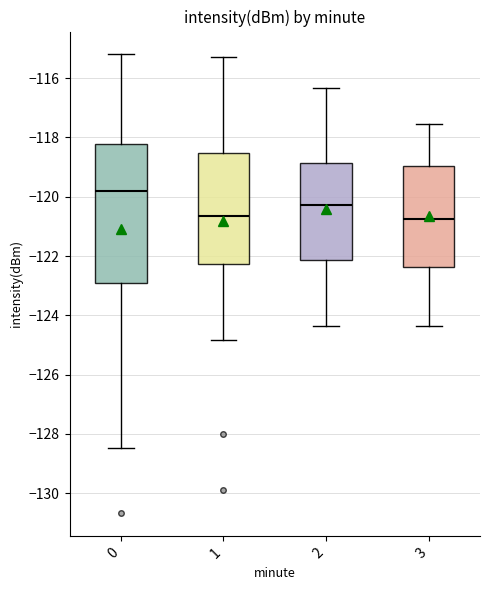

Reading left to right, transcribe this box plot: for each box, give where its median line is, the range the box spans, and where its two whiskers end, as read against the y-axis. The values are not printed on the chart, so give them approximately, as read against the axis.

0: median -119.8, box -123.0 to -118.2, whiskers -128.4 to -115.2
1: median -120.6, box -122.2 to -118.6, whiskers -124.8 to -115.2
2: median -120.2, box -122.2 to -118.8, whiskers -124.4 to -116.4
3: median -120.8, box -122.4 to -119.0, whiskers -124.4 to -117.6